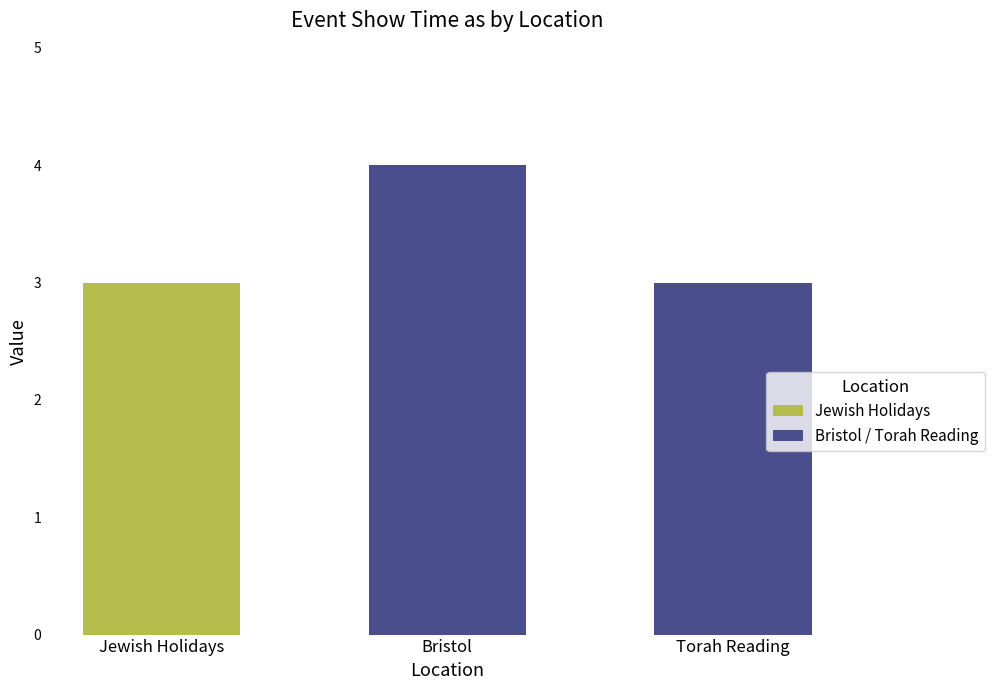

Does the chart contain any negative values?

No